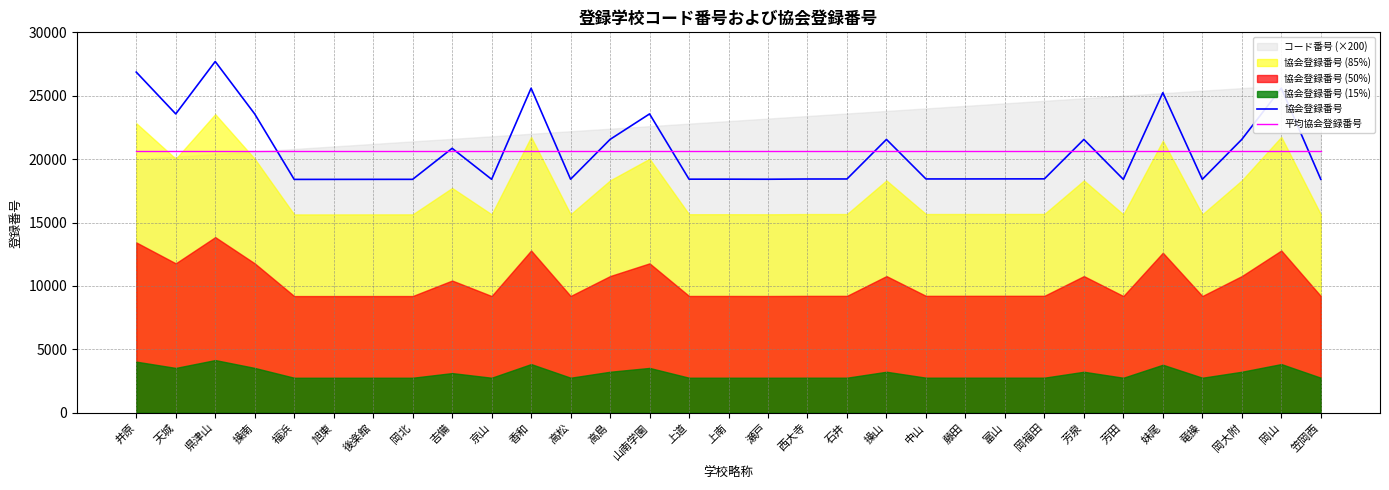

How many data points does each series have?

31